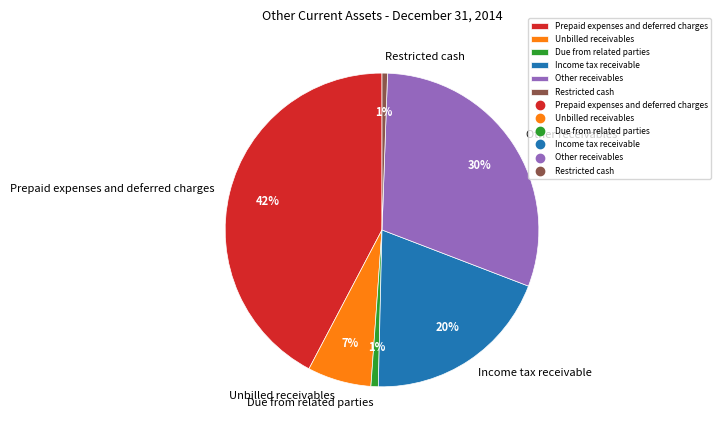

Is there a majority slice in this chart?

No